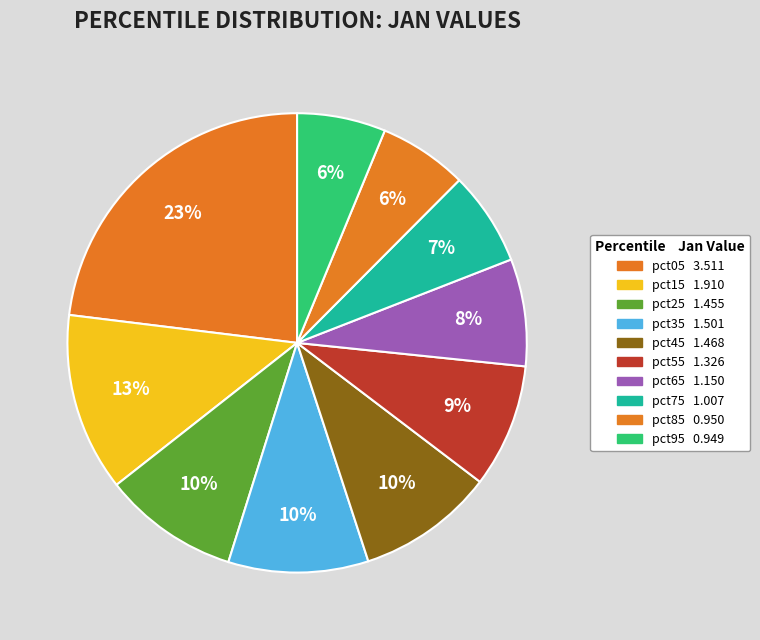

How many slices are in this pie chart?

10